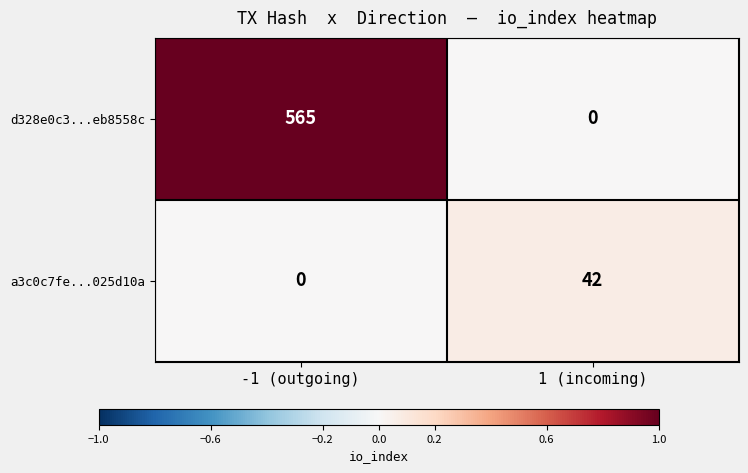

Rank the series by their maximum value, from lowest to highest.

a3c0c7fe...025d10a, d328e0c3...eb8558c